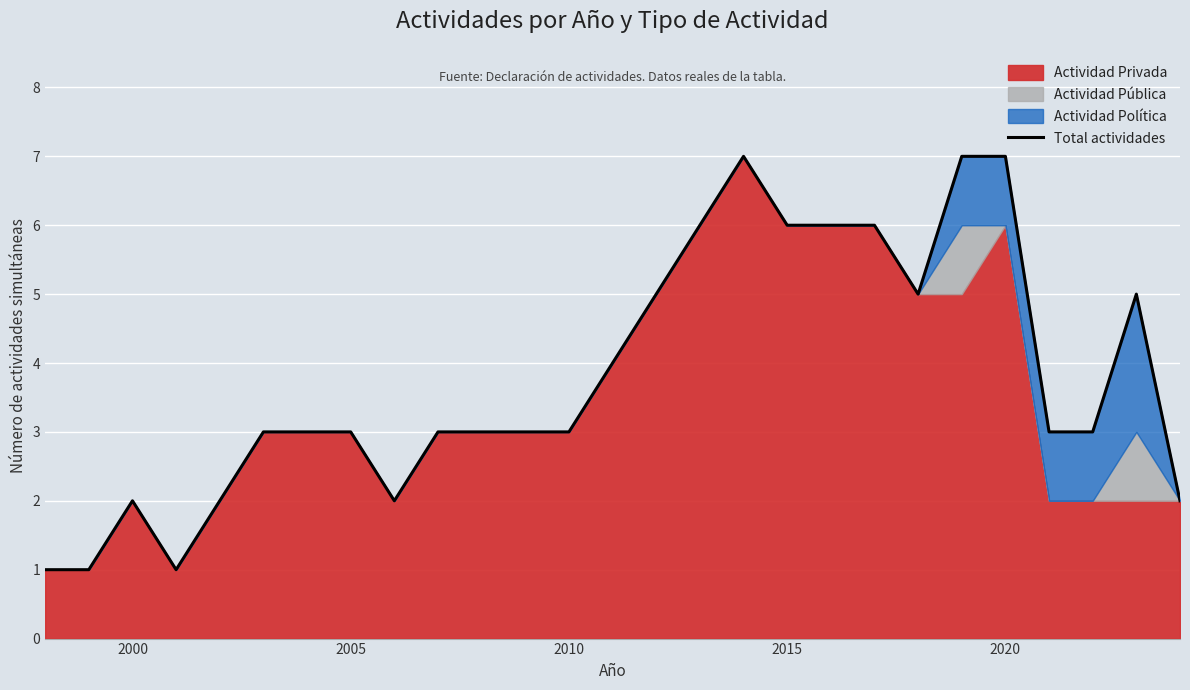

How many lines are shown in the chart?

1